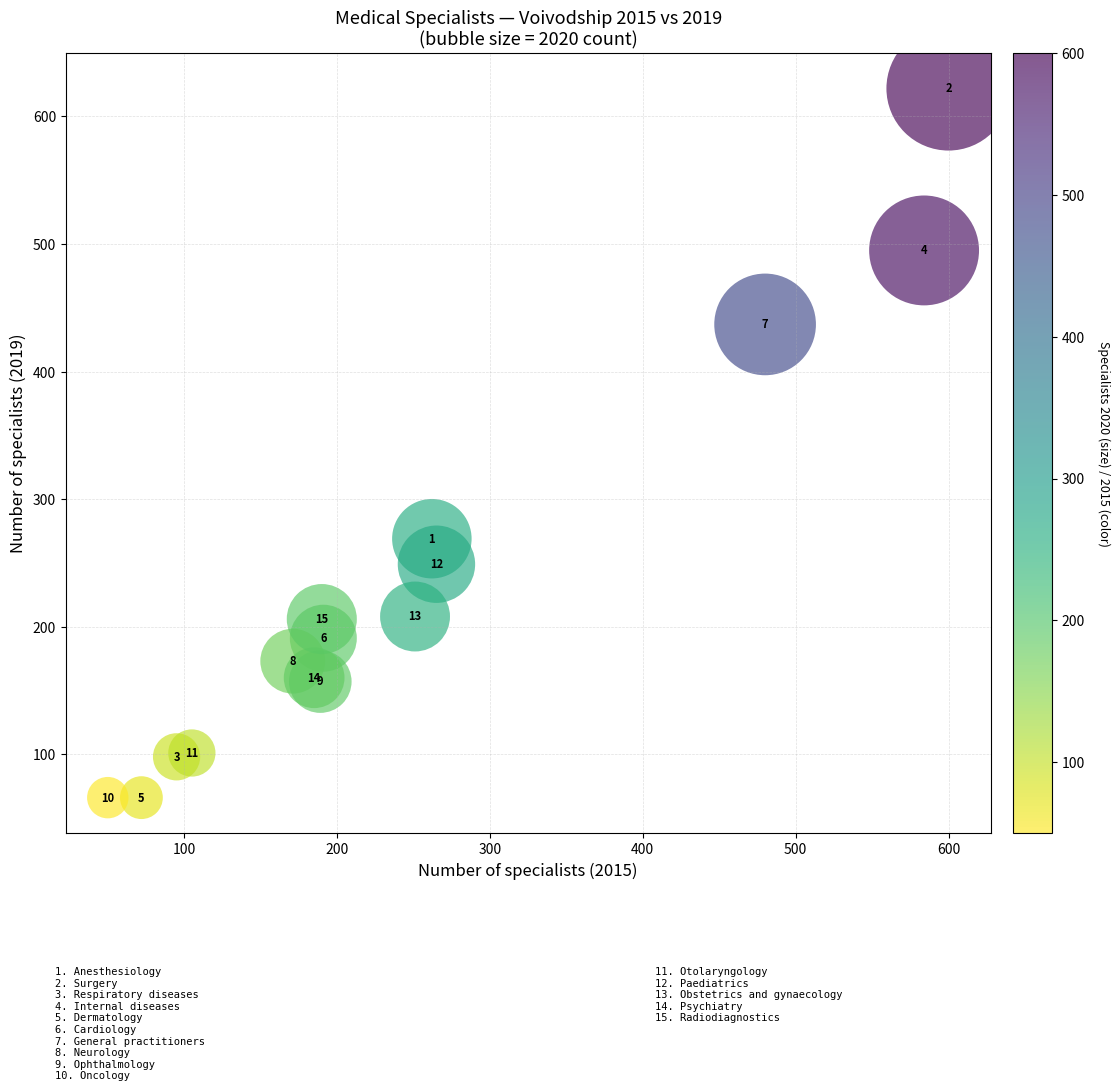

What Y value in the scatter plot is closest to 344?

269